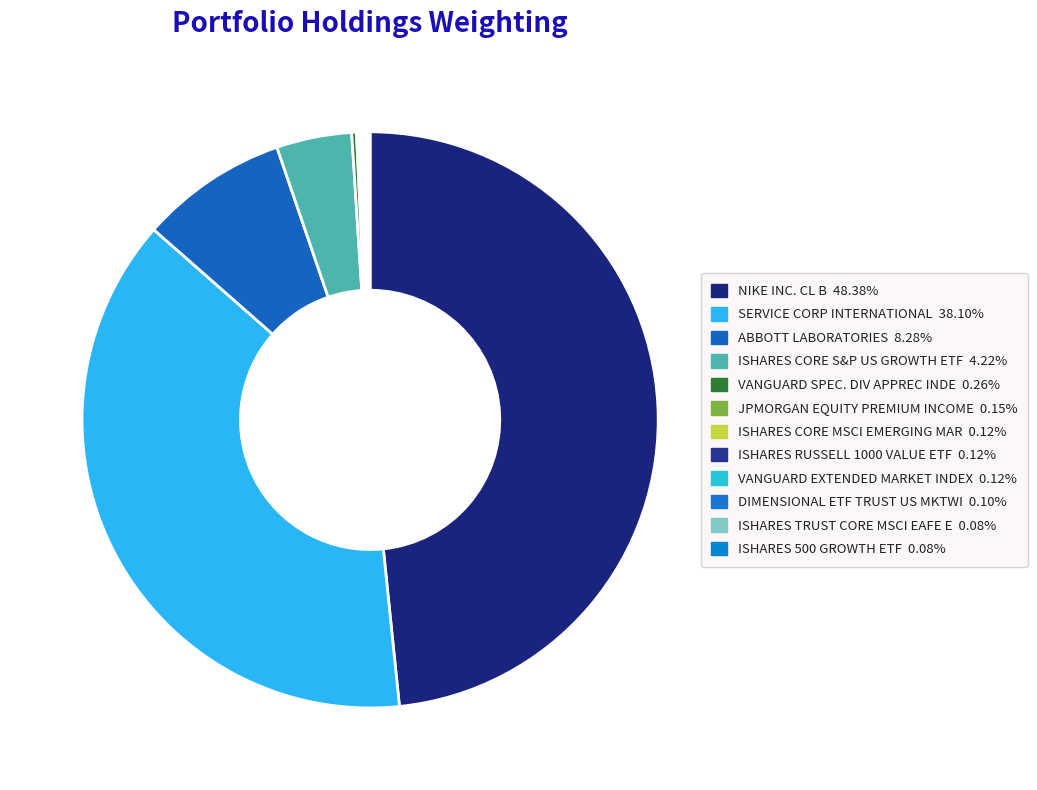

Does ISHARES RUSSELL 1000 VALUE ETF represent more than half of the total?

No